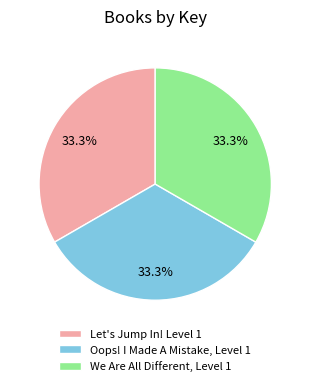

Does any single category account for the majority?

No